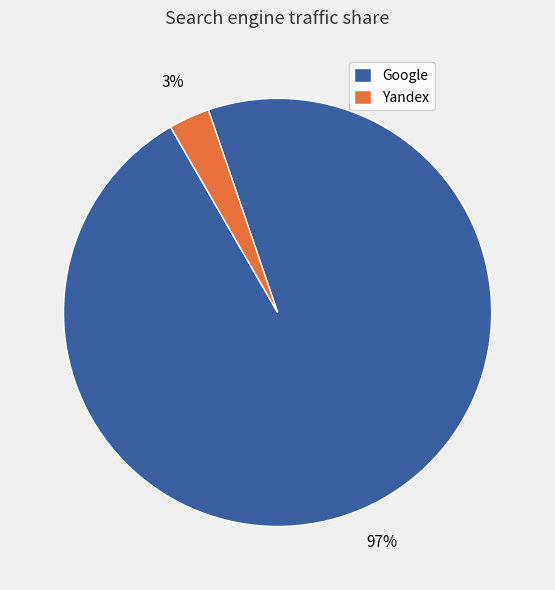

The Google slice represents 87% of the pie. True or false?

False